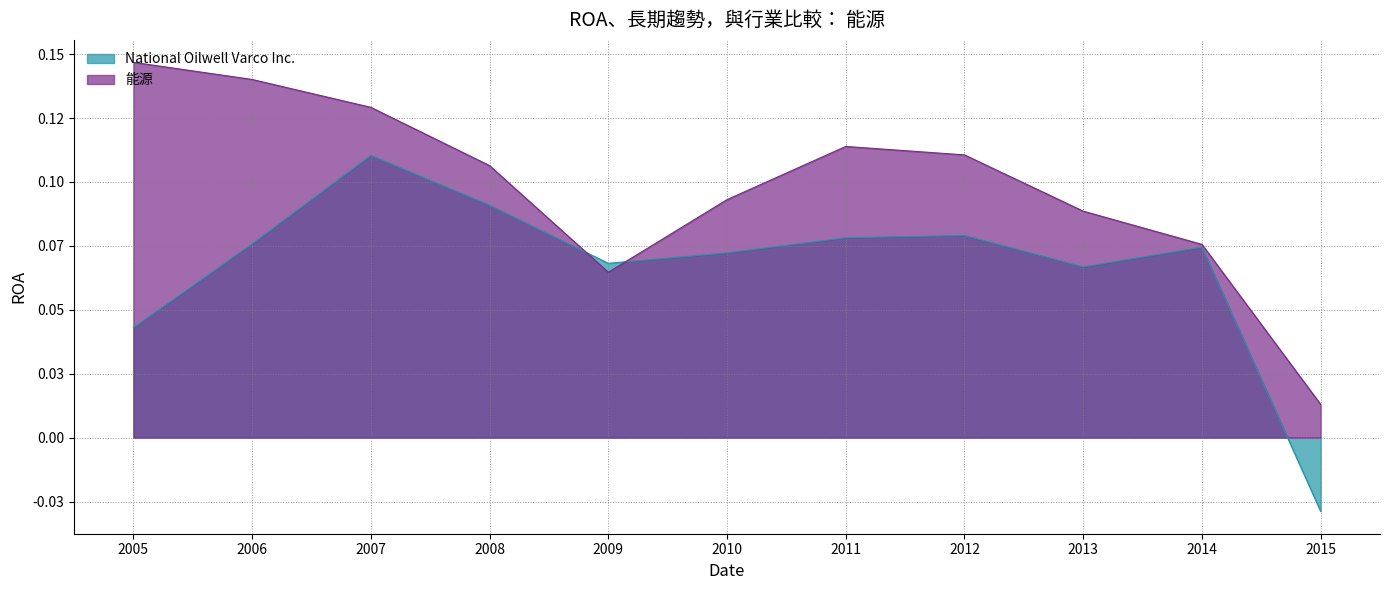

How many data points in National Oilwell Varco Inc. are less than 0?

1